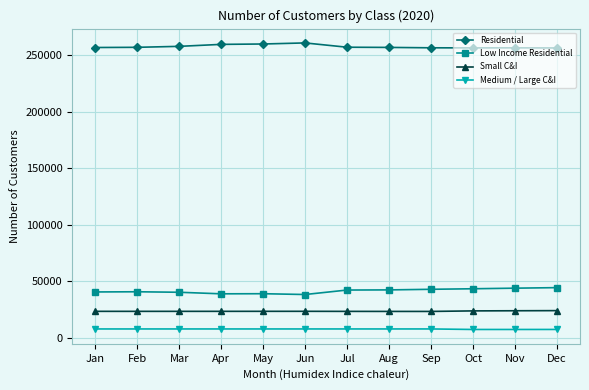

What is the difference between the highest and lowest values at Oct?

248719